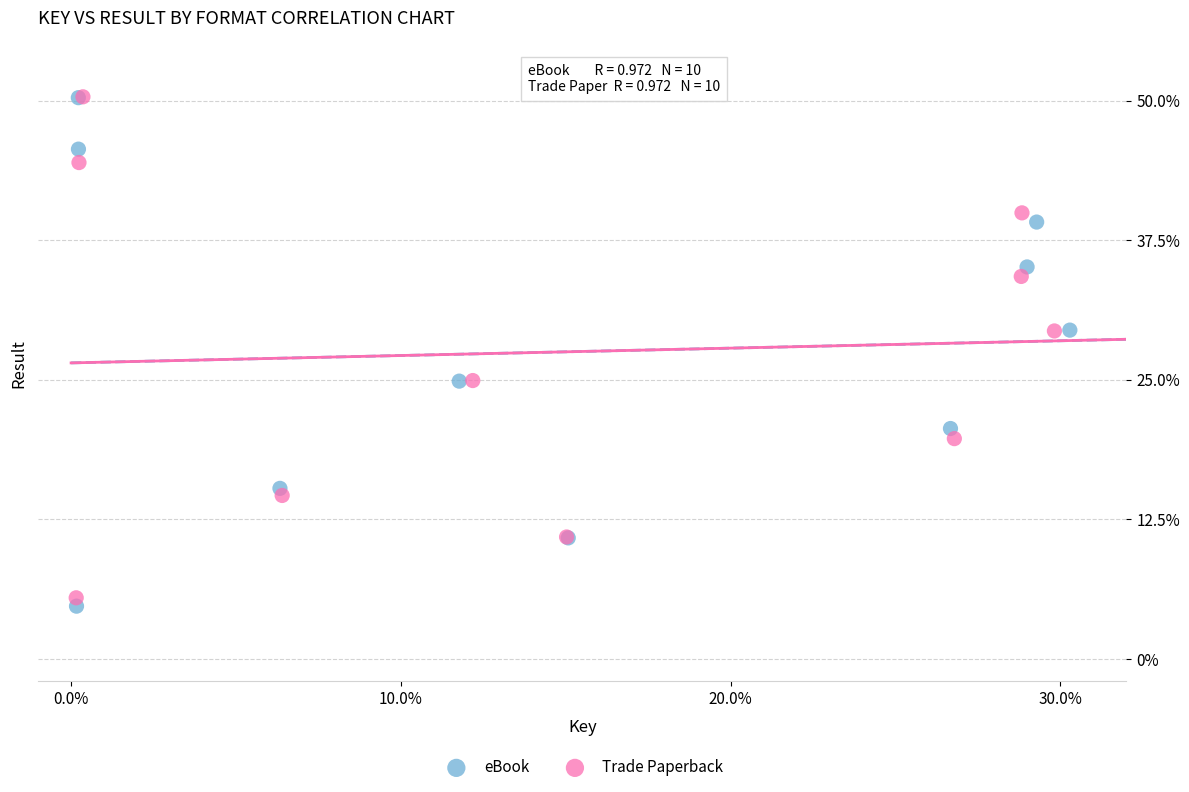

What are all the series names shown in the legend?

eBook, Trade Paperback